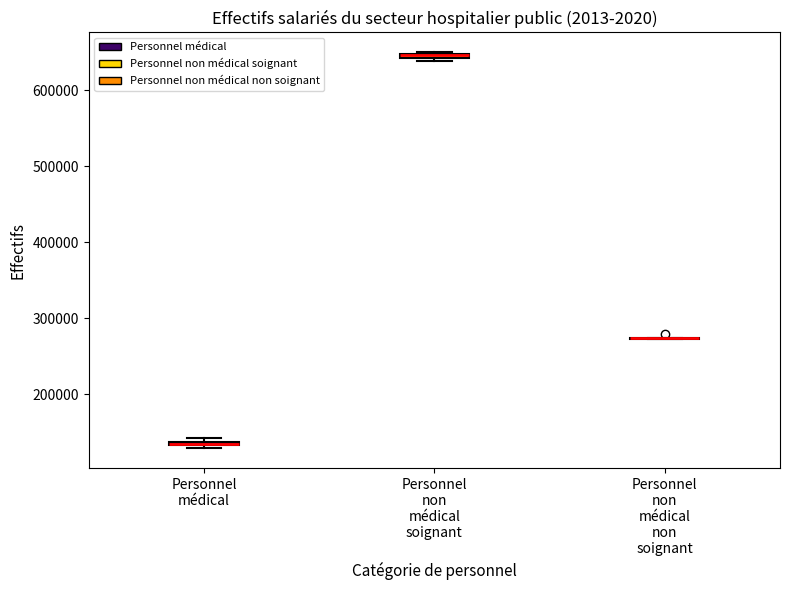

Where is the upper edge of the box for Personnel médical on the y-axis? The values are not printed on the chart, so give them approximately, as read against the axis.

140000